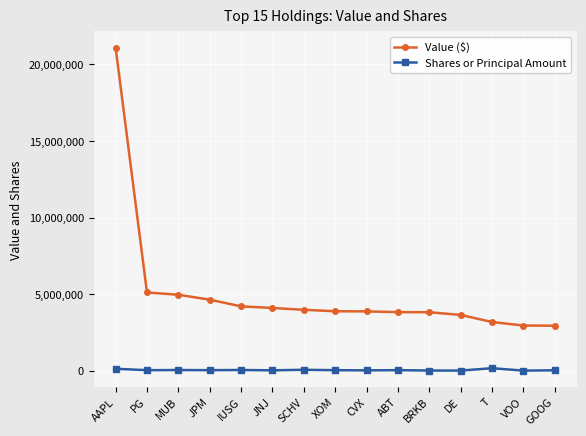

At which label does Value ($) reach its peak?

AAPL